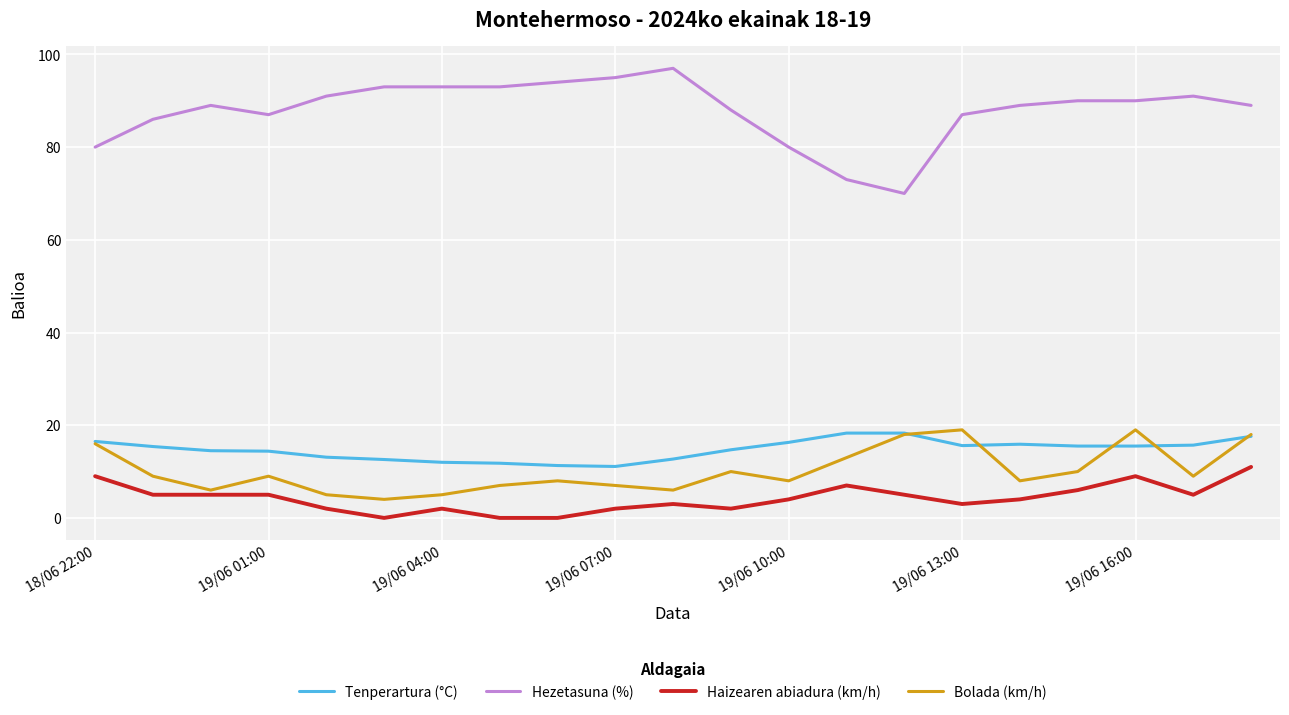

True or false: Haizearen abiadura (km/h) and Hezetasuna (%) cross at least once.

False